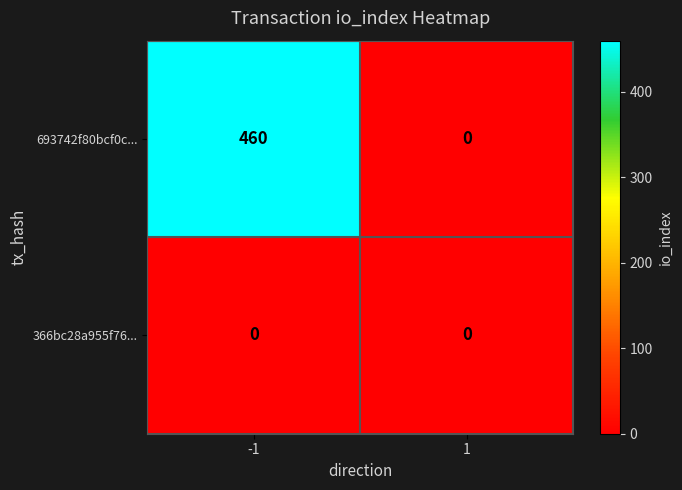

At how many categories does at least one series exceed 204?

1